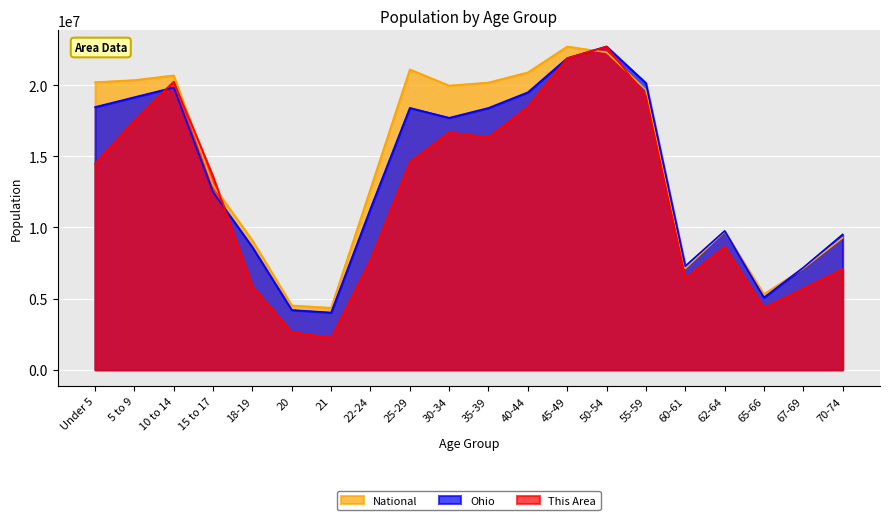

True or false: National has a value of 22298125.0 at 50-54.

True